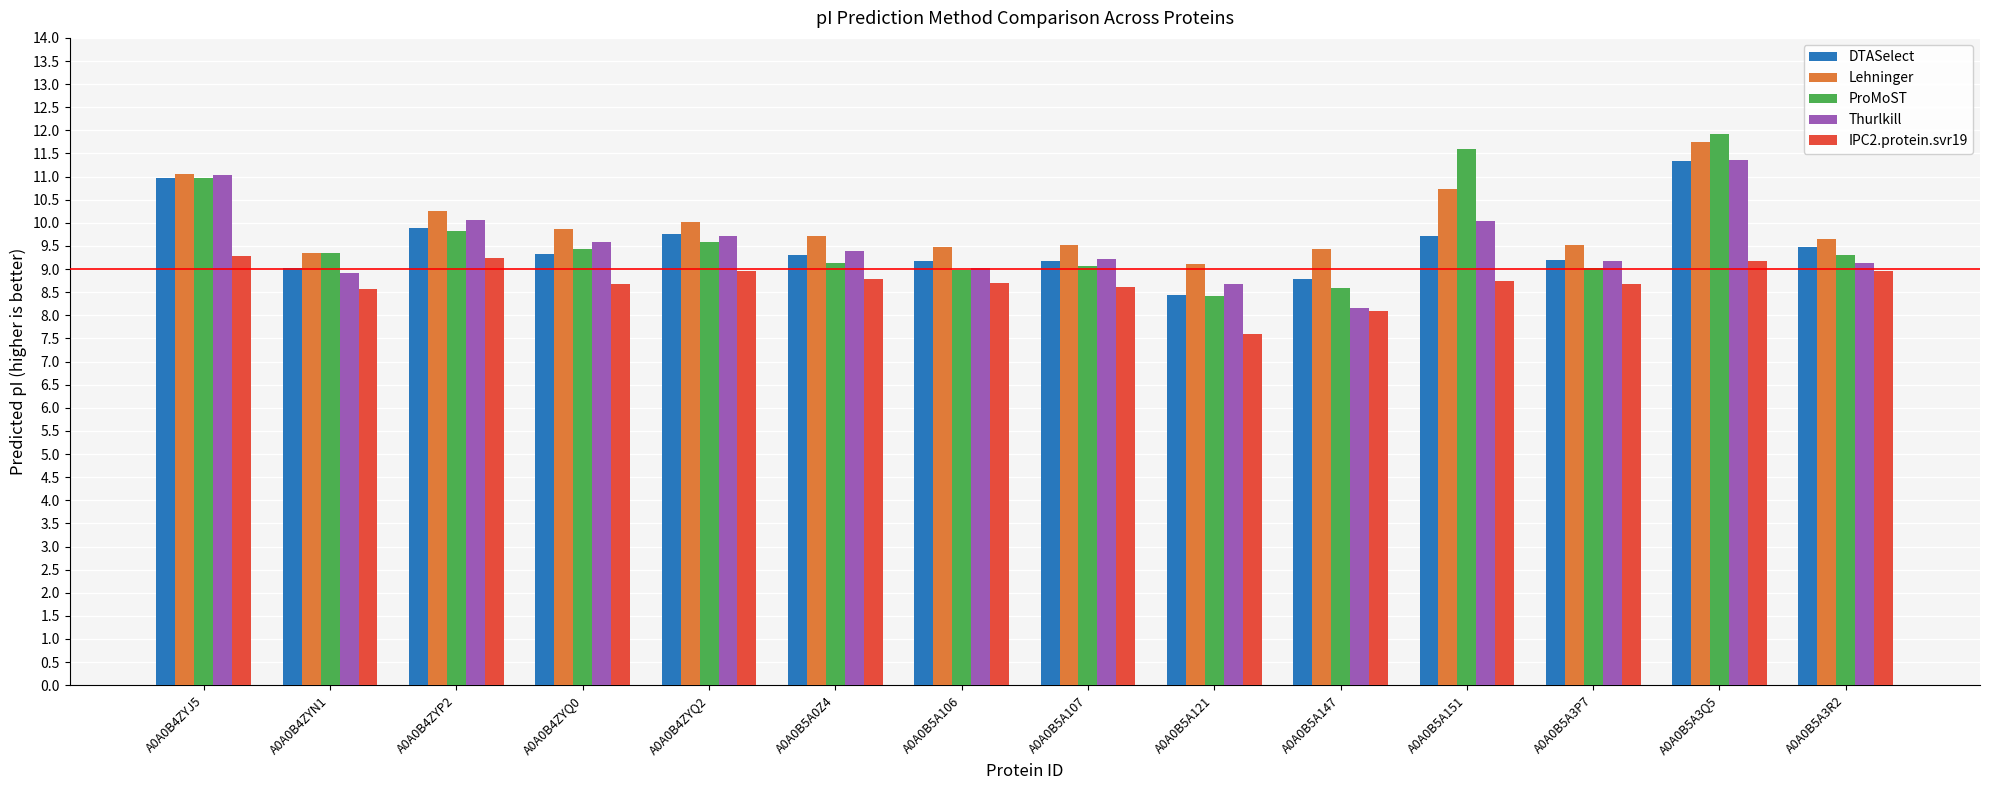

Is it true that ProMoST equals 7.1 at A0A0B5A3Q5?

False